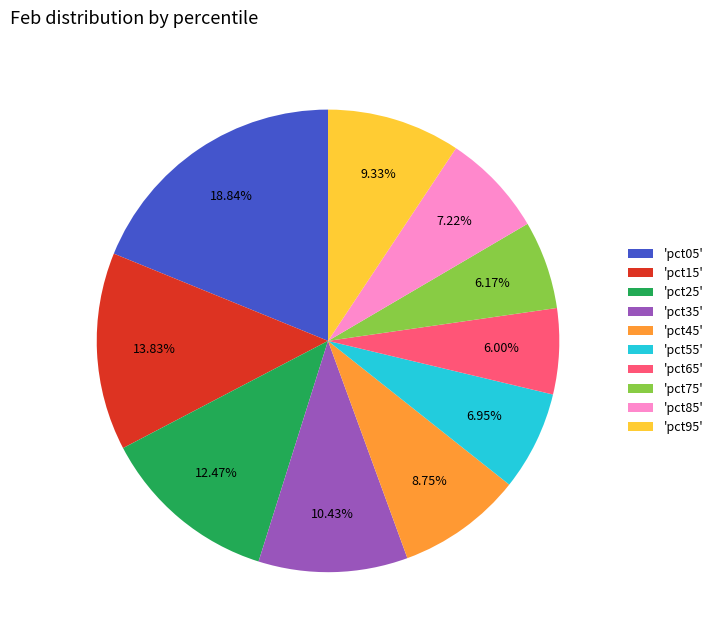

Combined, do 'pct05' and 'pct25' account for over 50%?

No